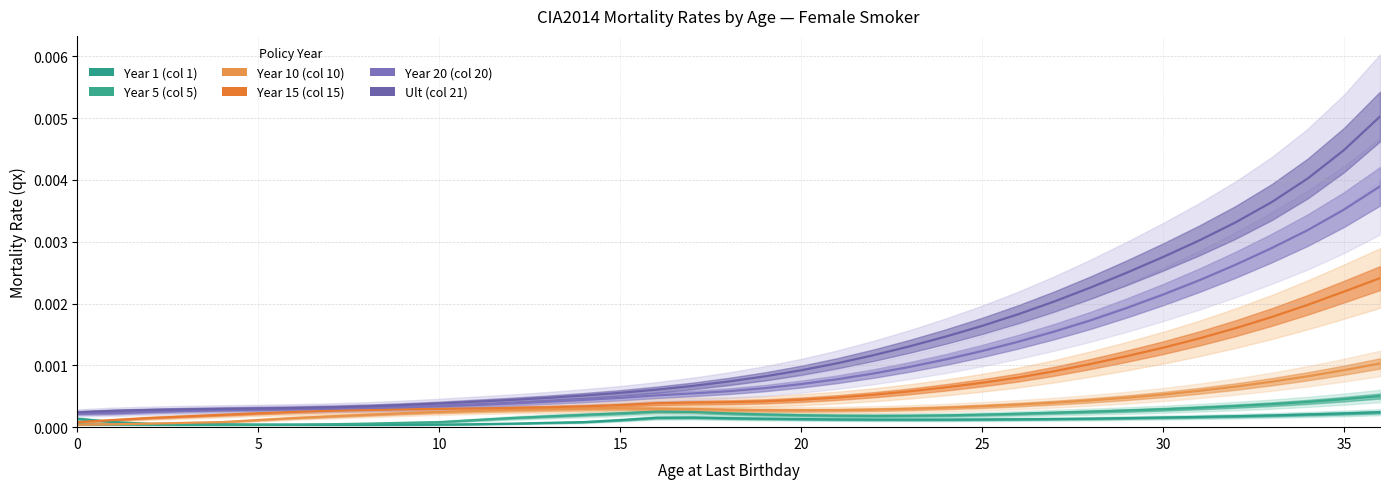

Which series ends up on top after the final intersection of Year 5 (col 5) and Year 1 (col 1)?

Year 5 (col 5)